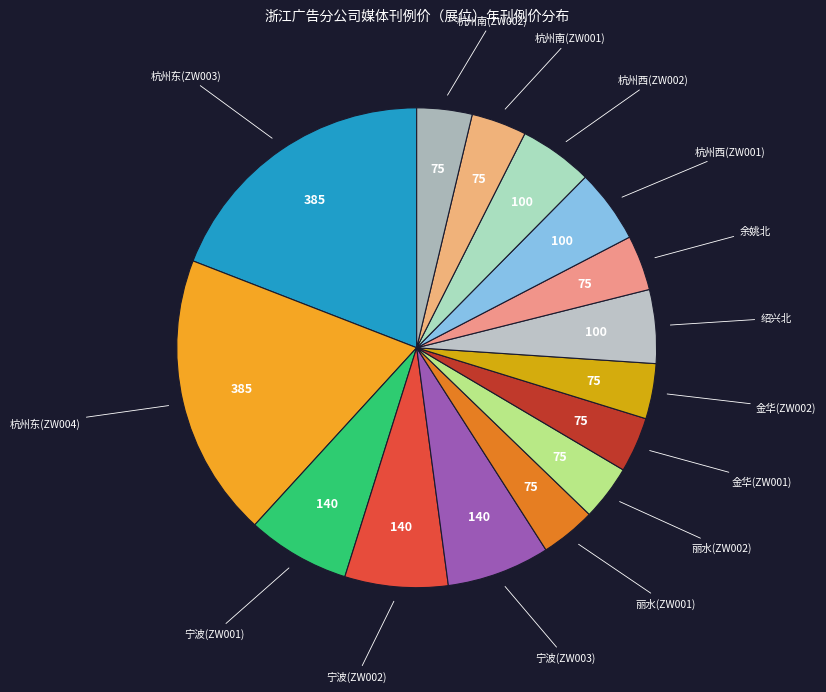

How many slices are in this pie chart?

15